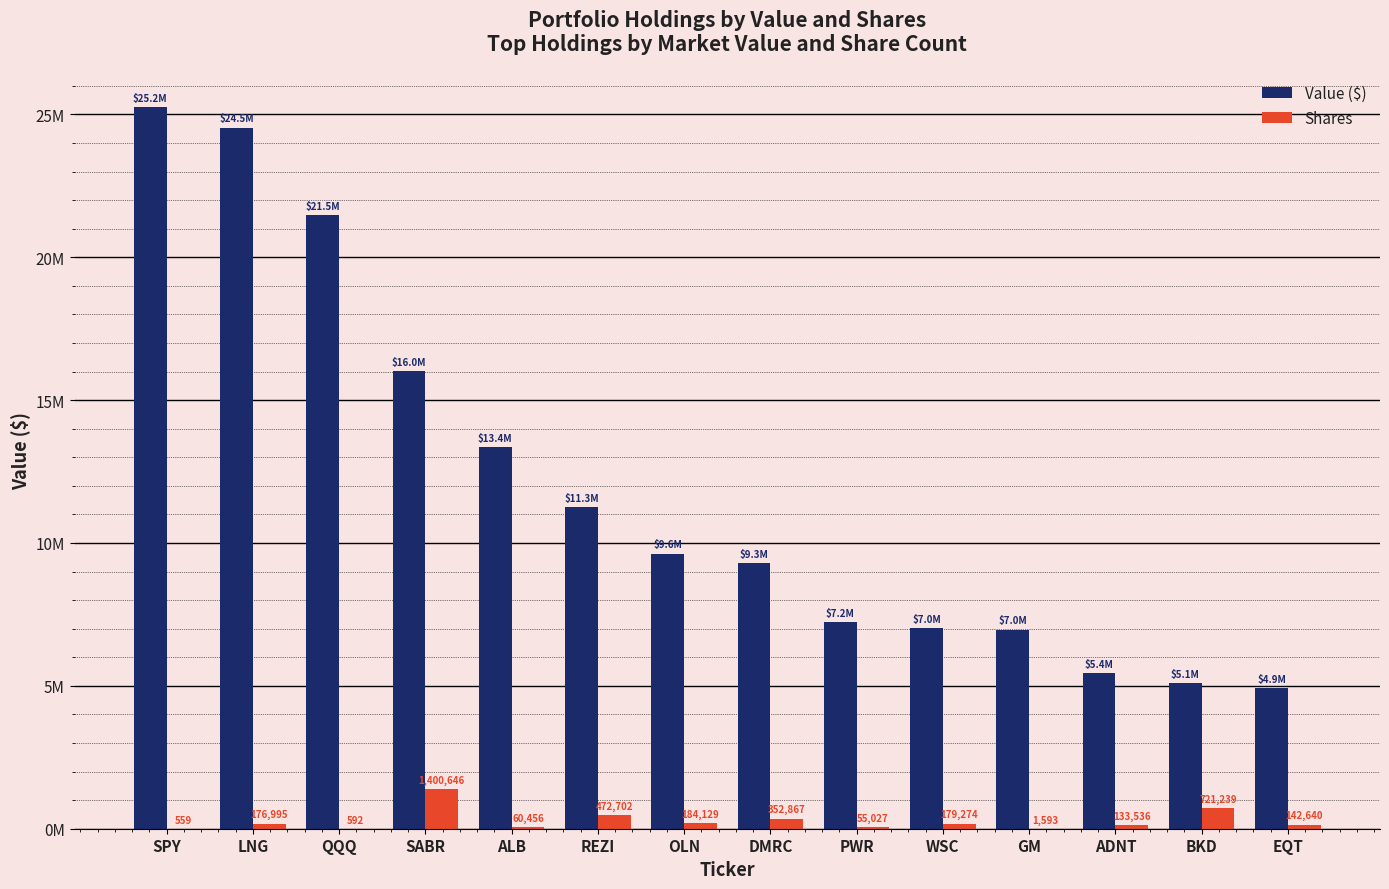

Does the chart contain stacked bars?

No